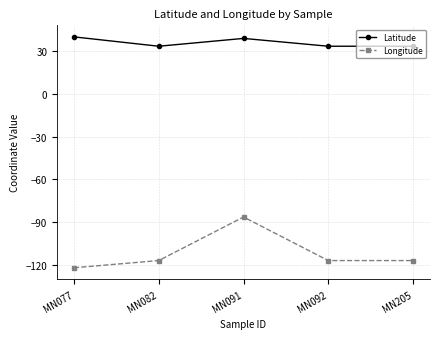

Count the number of categories in the chart.

5